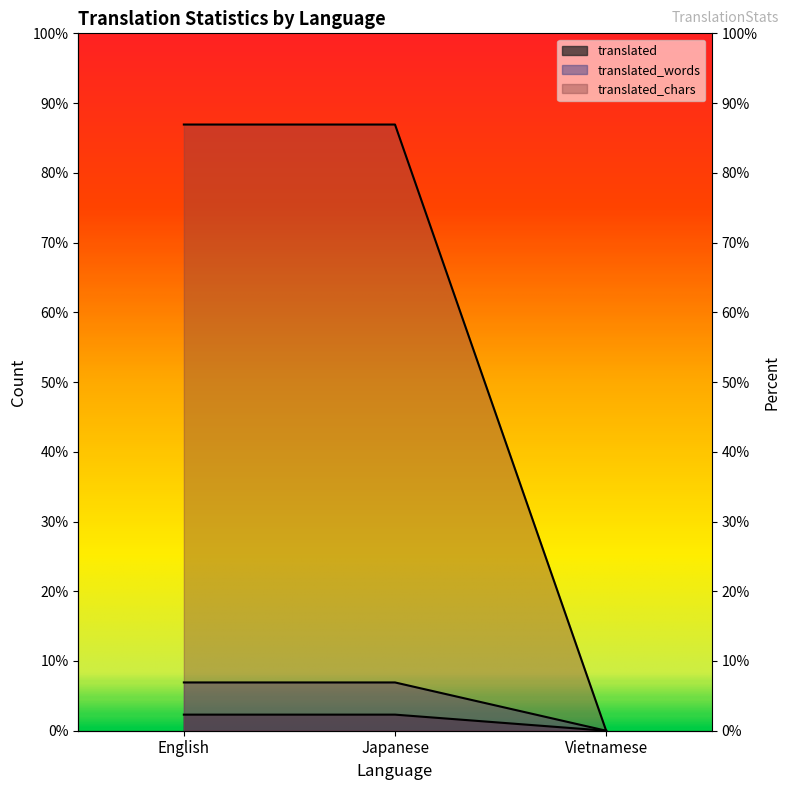

Which series has the widest spread of values?

translated_chars